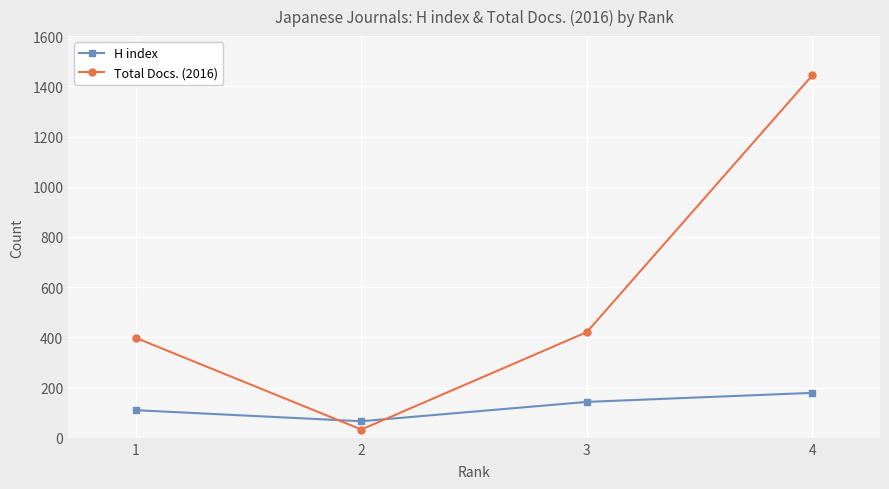

How many distinct data groups are displayed?

2